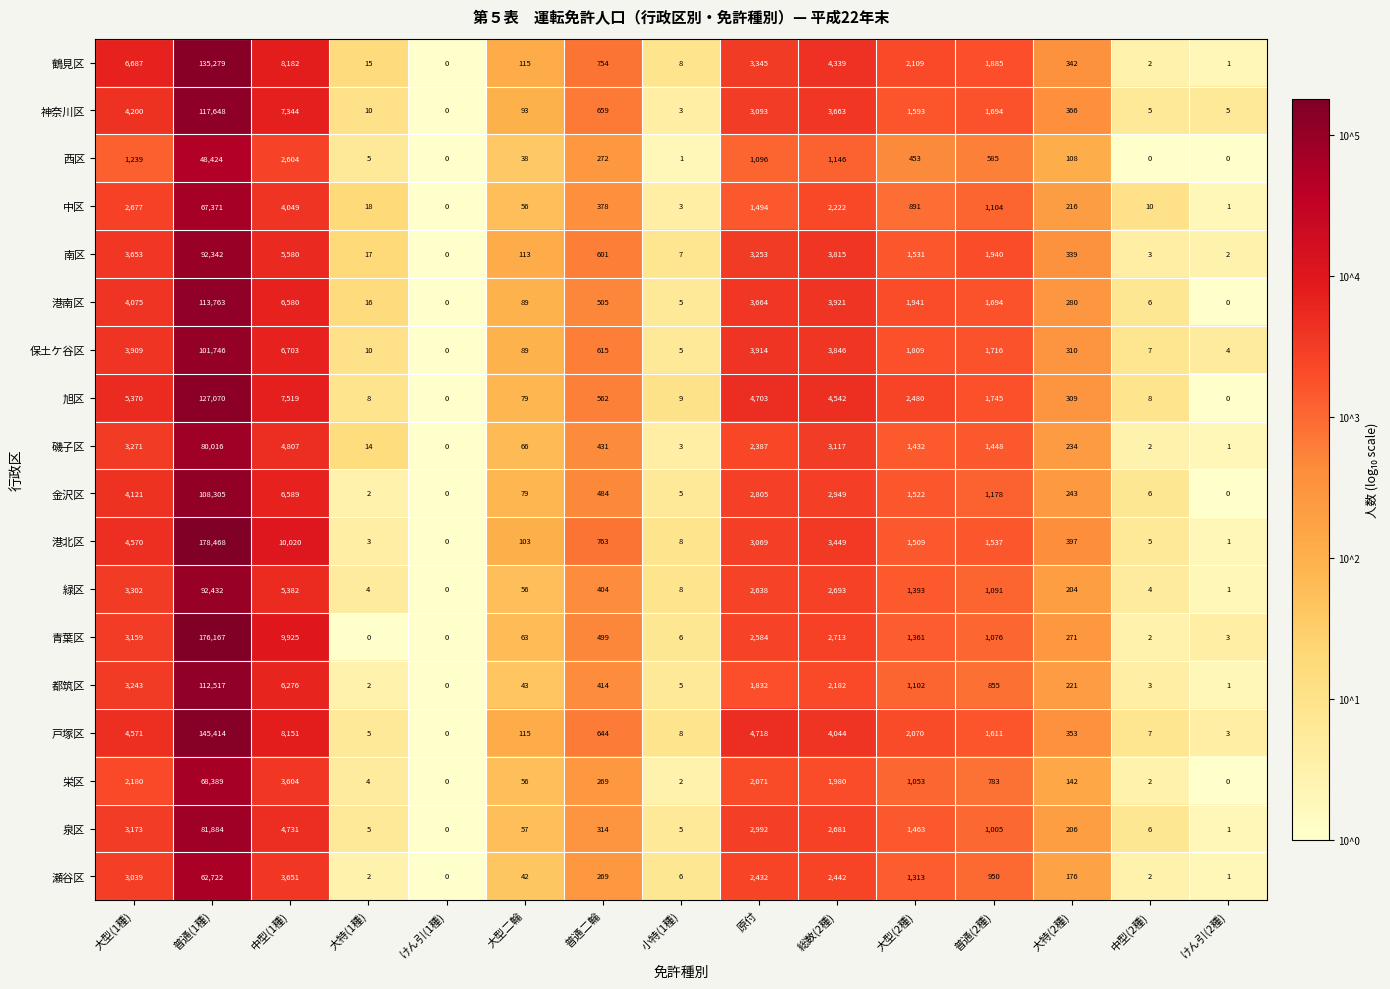

Rank the series by their maximum value, from highest to lowest.

港北区, 青葉区, 戸塚区, 鶴見区, 旭区, 神奈川区, 港南区, 都筑区, 金沢区, 保土ケ谷区, 緑区, 南区, 泉区, 磯子区, 栄区, 中区, 瀬谷区, 西区